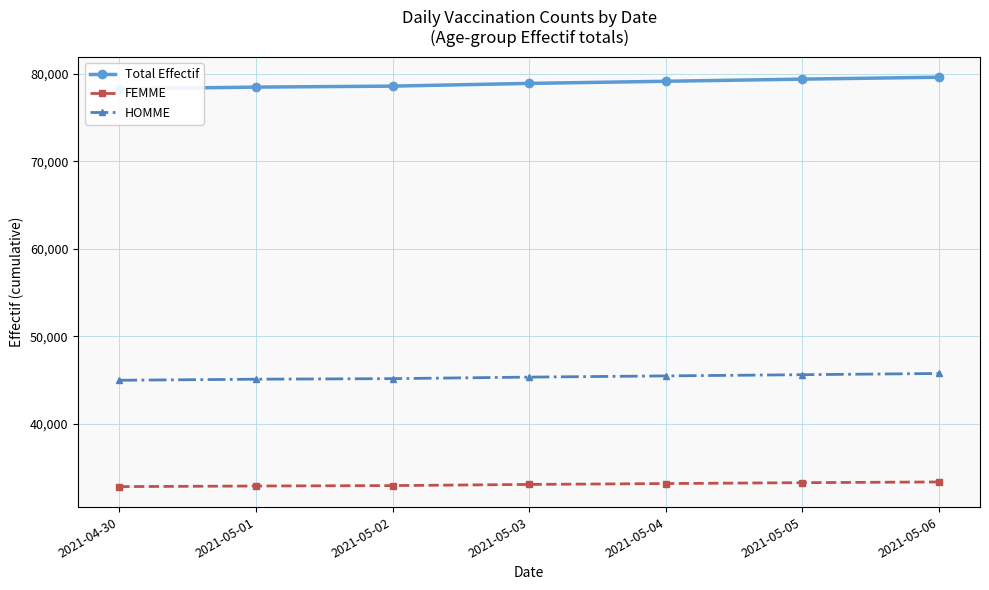

Is the value of FEMME at 2021-04-30 greater than the value of HOMME at 2021-05-01?

No